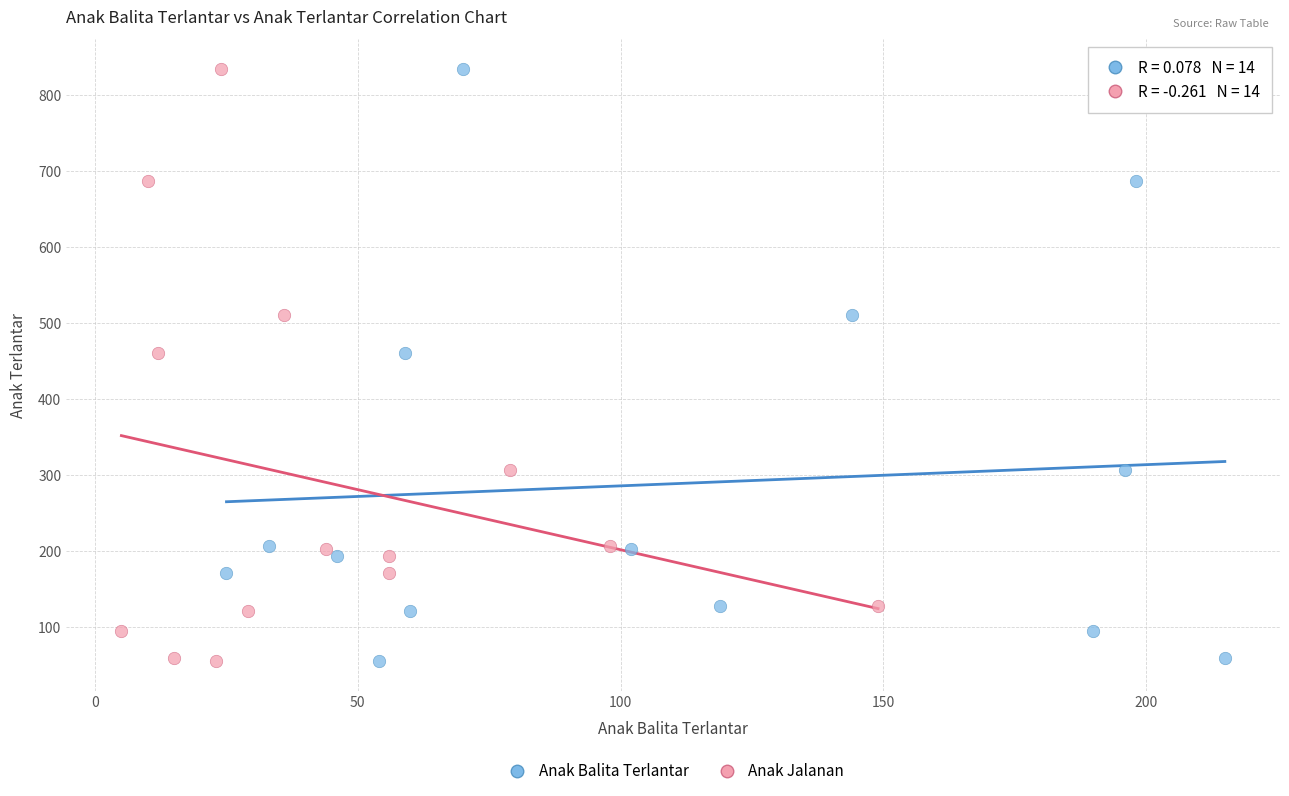

What are all the series names shown in the legend?

Anak Balita Terlantar, Anak Jalanan